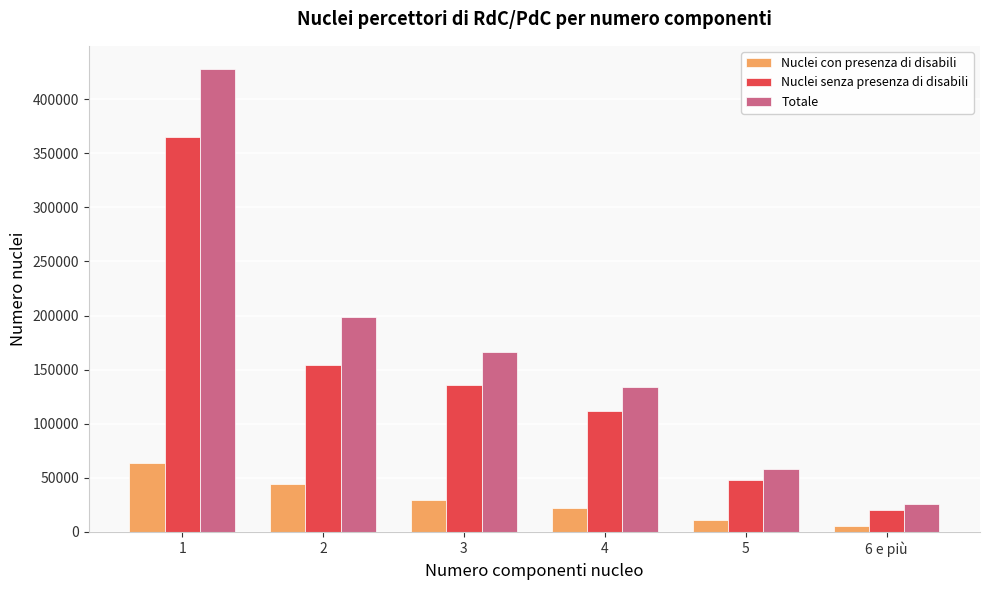

Which series has the largest total across all categories?

Totale